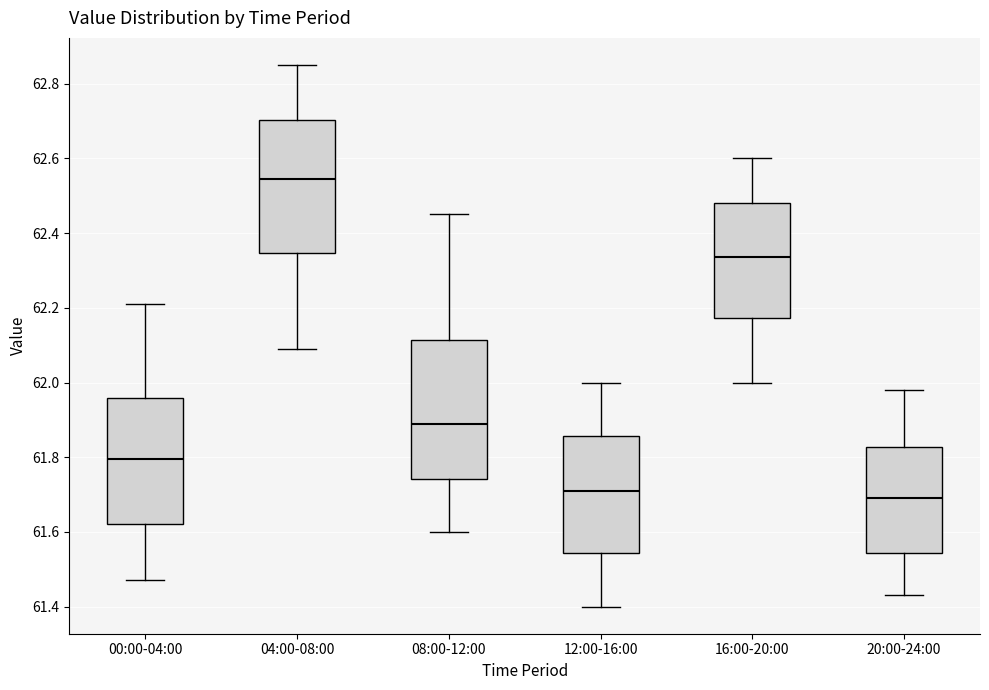

Where does the lower whisker of the box for 08:00-12:00 end on the y-axis? The values are not printed on the chart, so give them approximately, as read against the axis.

61.60